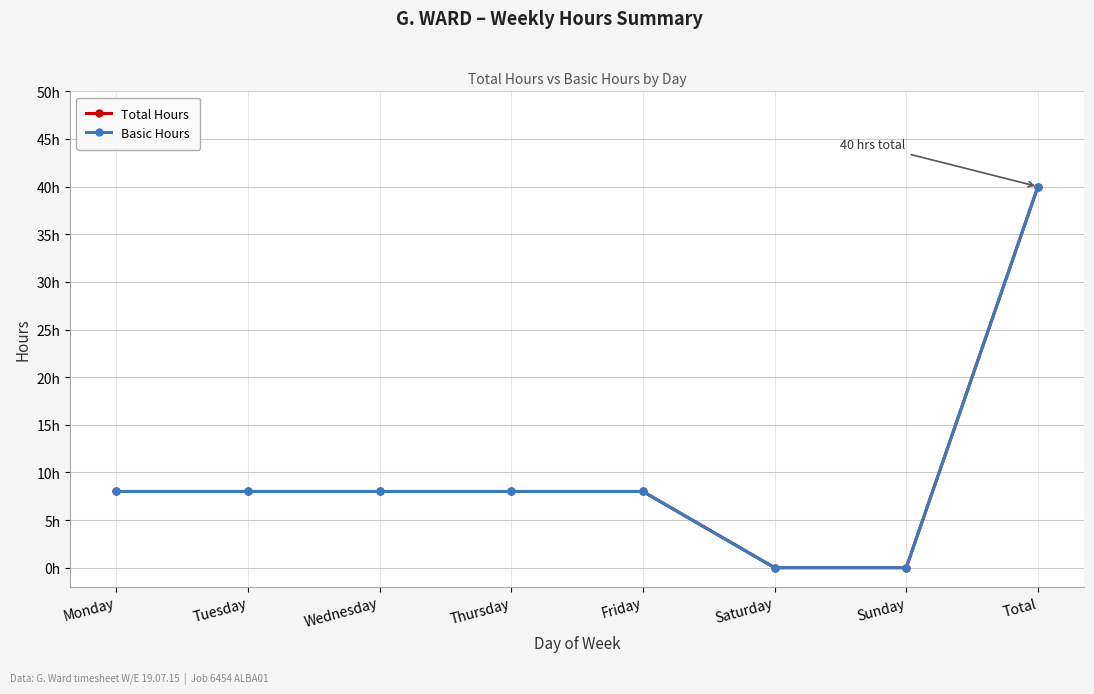

Where does the Basic Hours series first go above 8?

Total